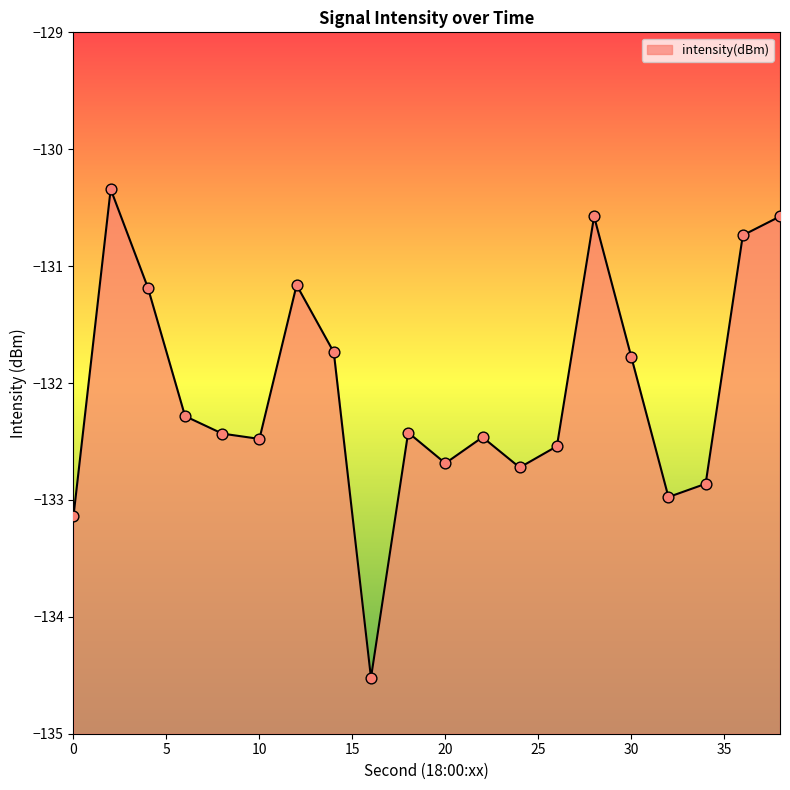

Which has a higher value, 16 or 4?

4